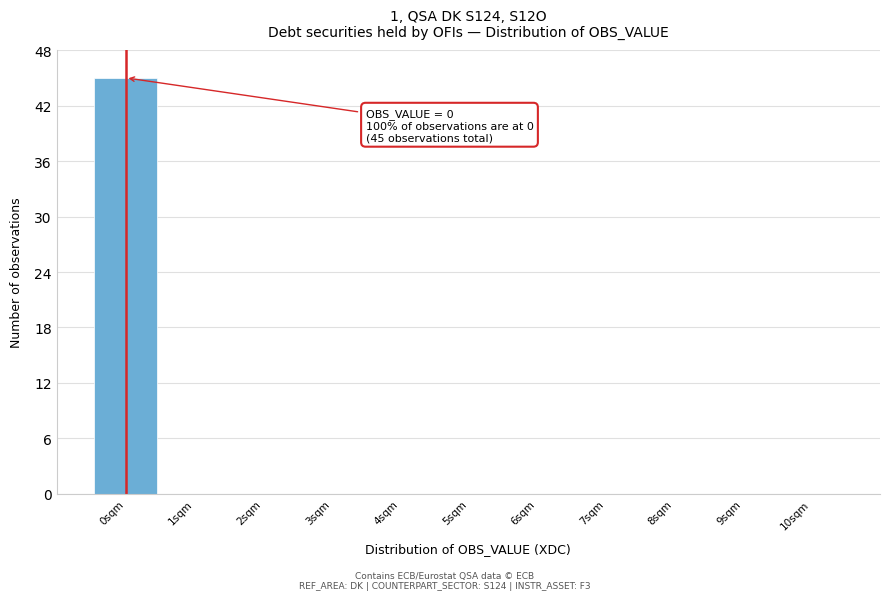

Over which range of the x-axis is the bar tallest?

-0.5 to 0.5